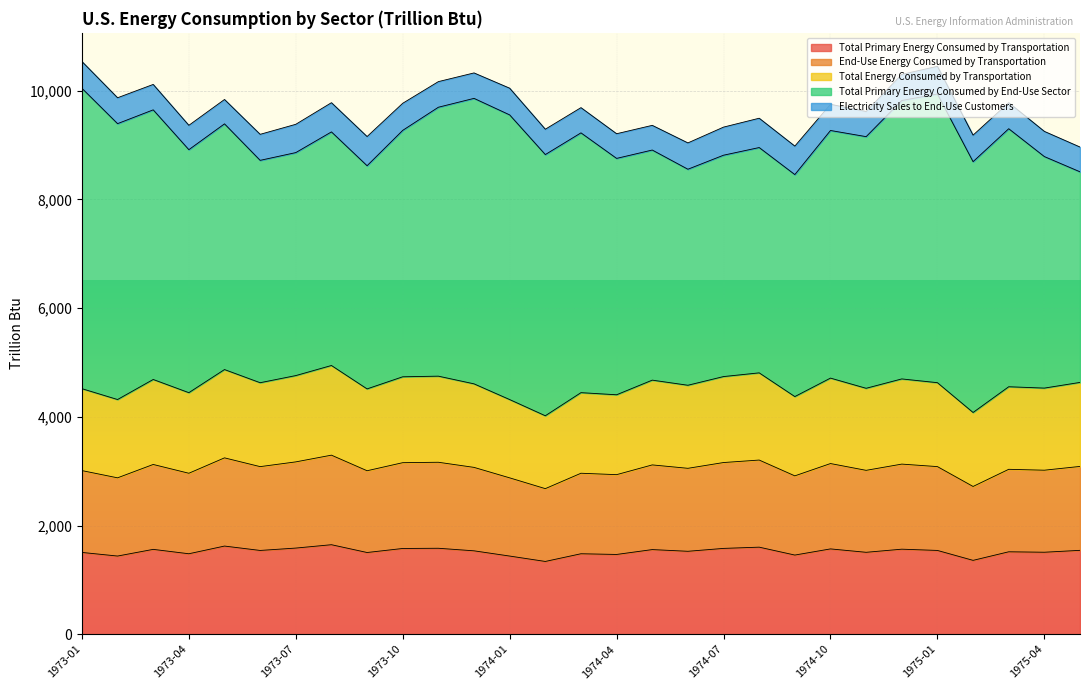

What is the minimum value for Total Primary Energy Consumed by Transportation?

1338.9